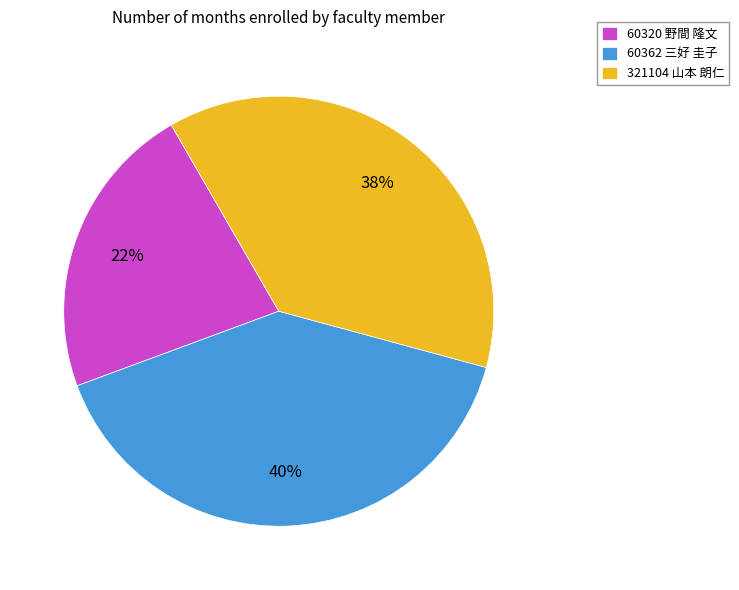

Is it true that 60362 三好 圭子 is 55% of the pie?

False